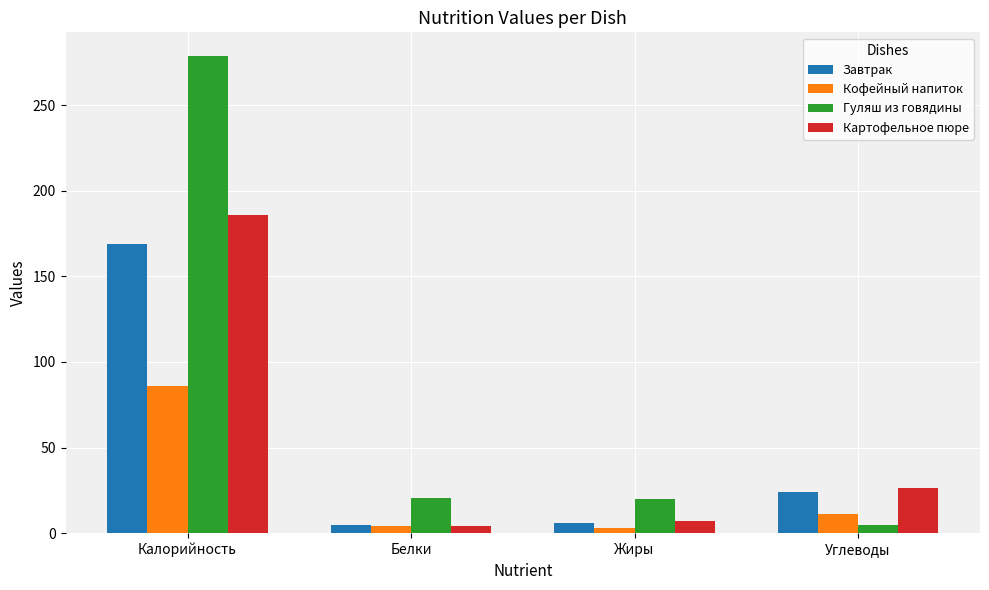

At how many categories does at least one series exceed 23?

2